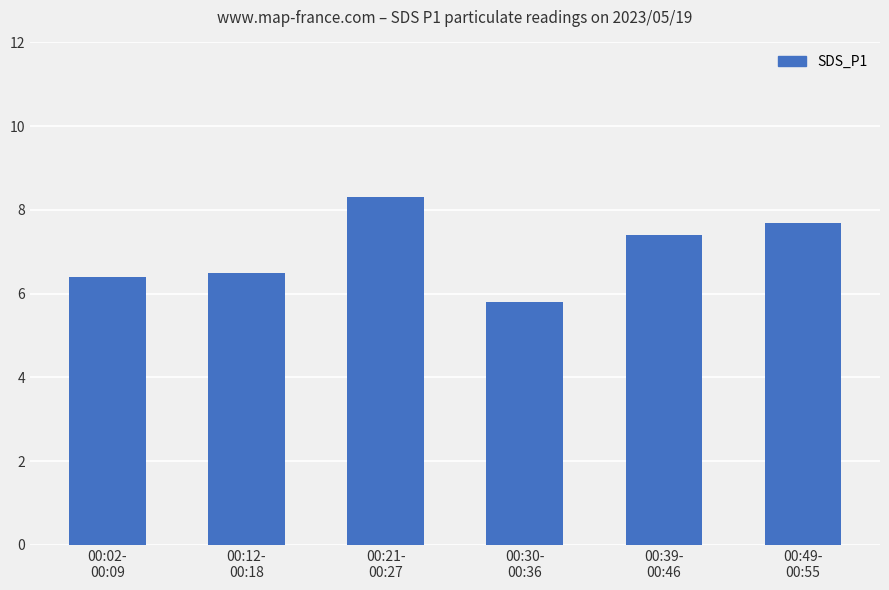

Is it true that the value at 00:02-
00:09 is 2.8?

False